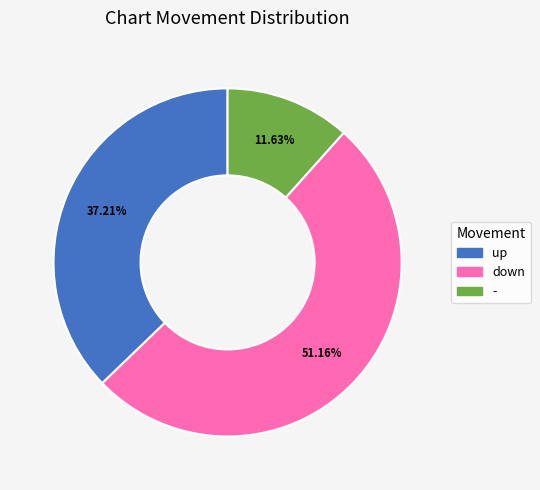

Combined, do down and - account for over 50%?

Yes